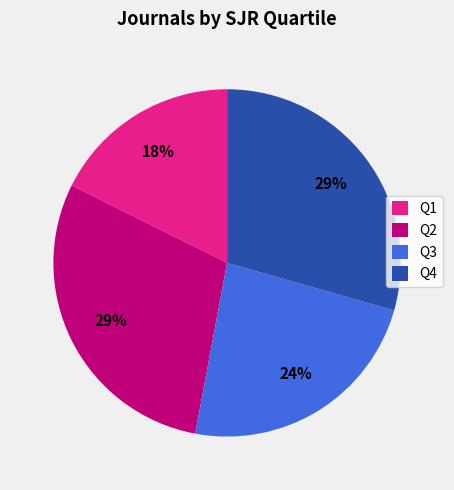

Count the number of slices in the pie.

4